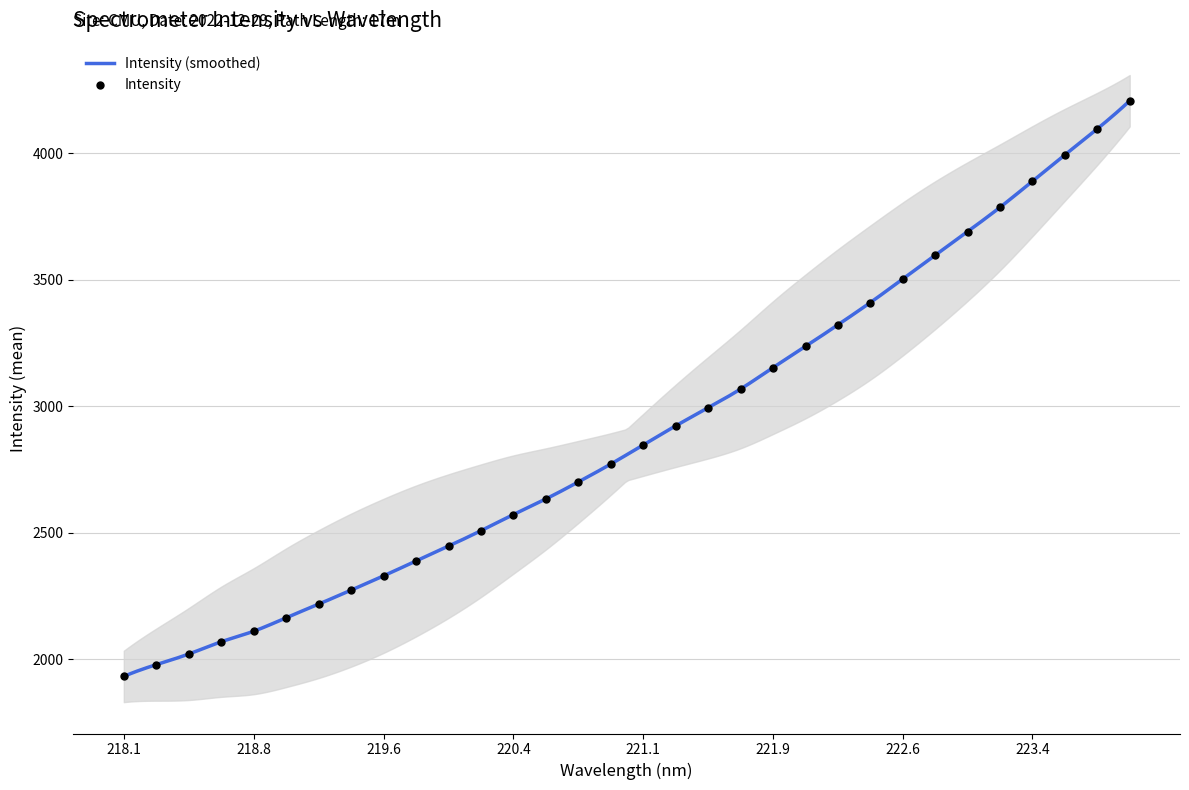

What is the ratio of the value at 218.8 to the value at 219.6?

0.9